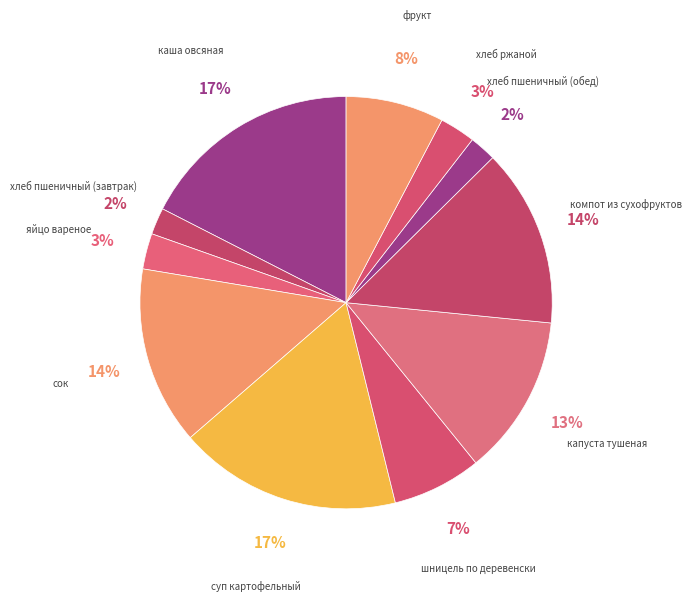

Is there a majority slice in this chart?

No